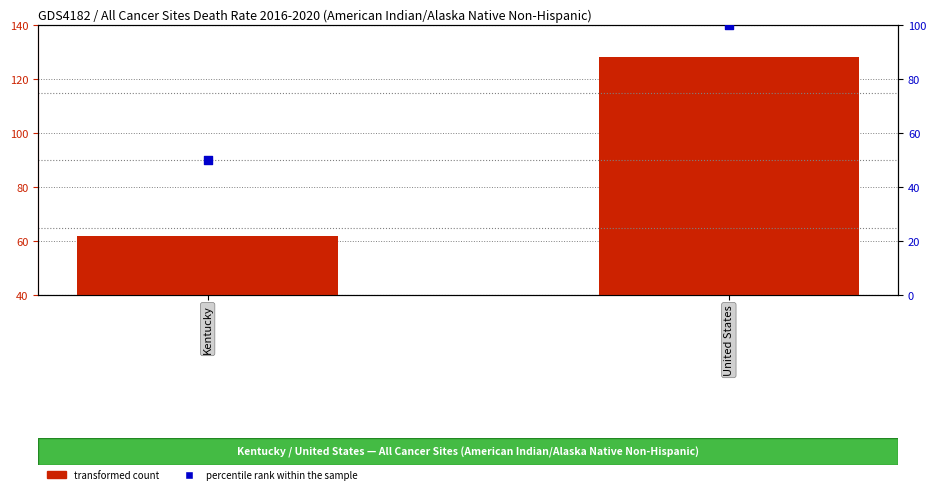

Is the value of percentile rank within the sample at Kentucky greater than the value of transformed count at United States?

No